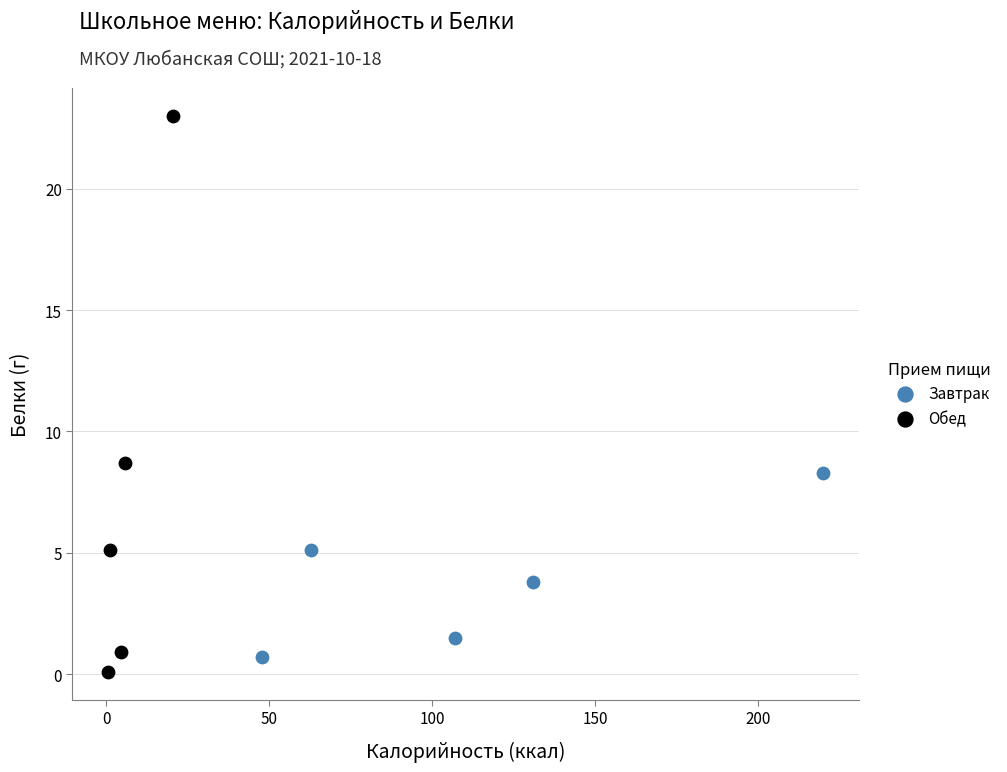

Which series reaches the maximum Y coordinate?

Обед